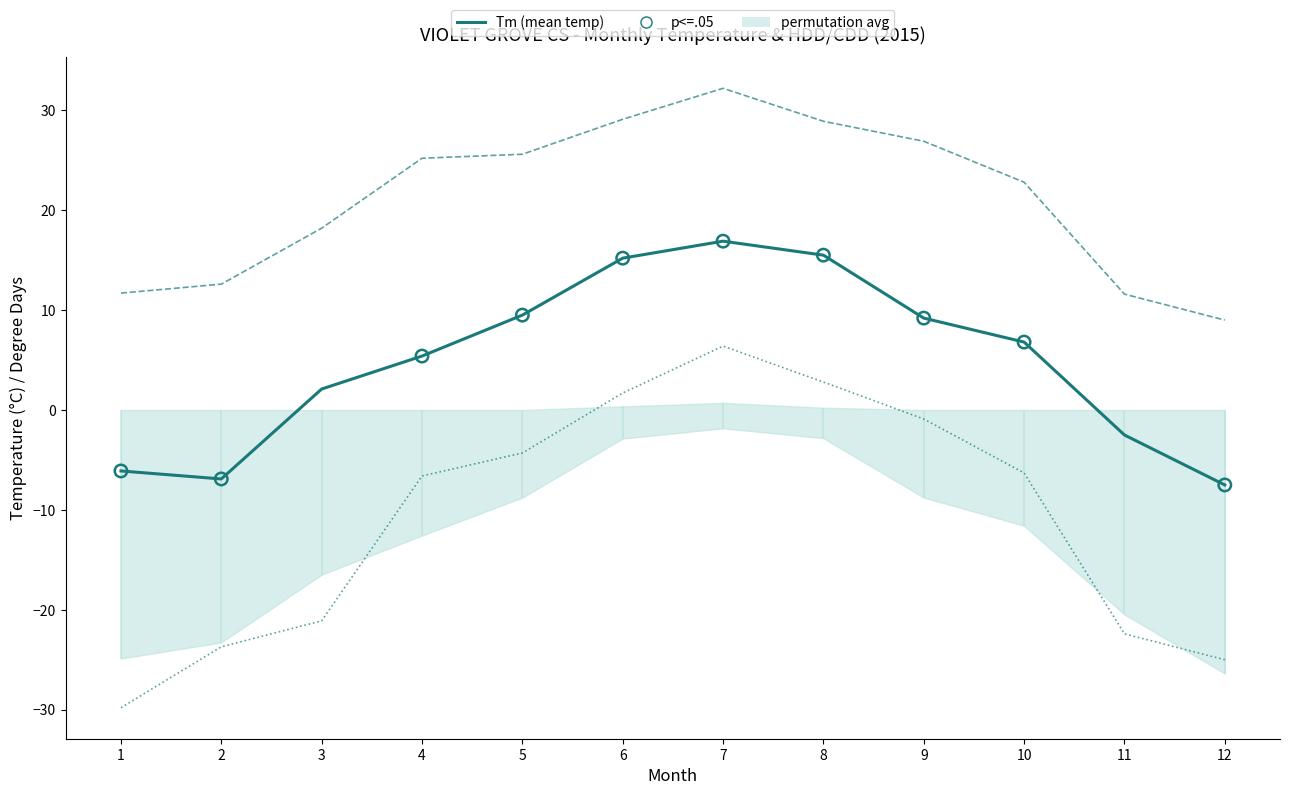

Which series reaches the minimum Y coordinate?

Tn